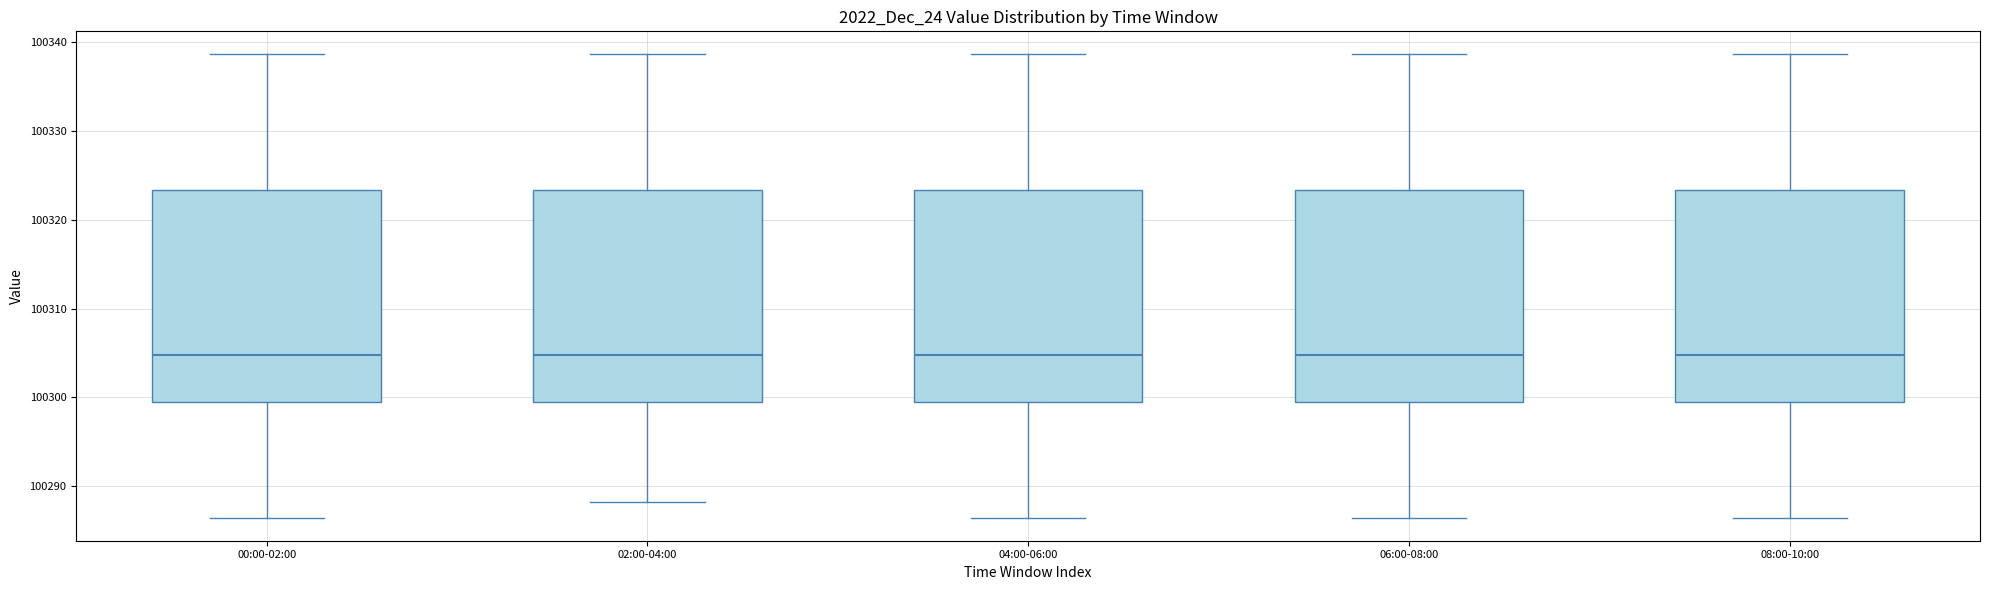

Where is the upper edge of the box for 06:00-08:00 on the y-axis? The values are not printed on the chart, so give them approximately, as read against the axis.

100323